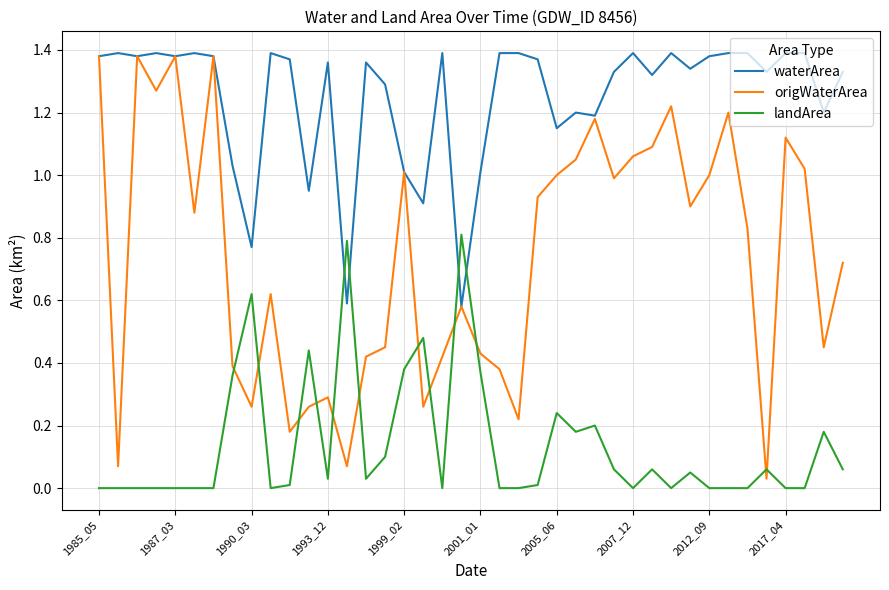

Which series has the widest spread of values?

origWaterArea